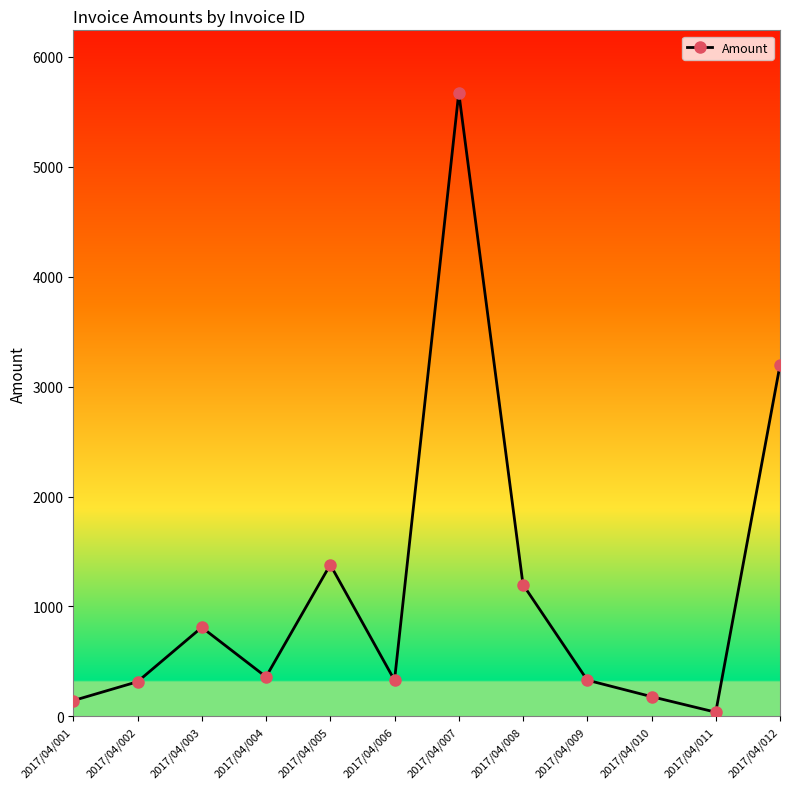

Where is the first local maximum?

2017/04/003